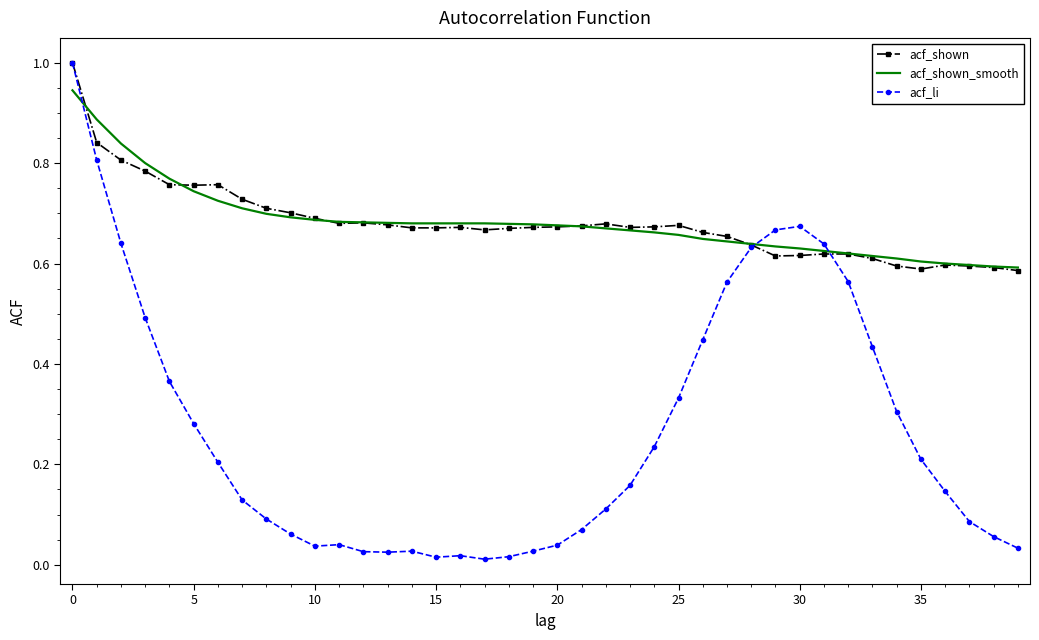

Which series has the largest range (max minus min)?

acf_li